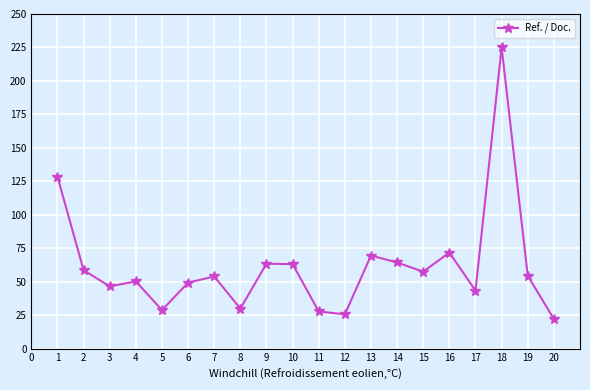

What is the value of the 5th point from the left?

28.7